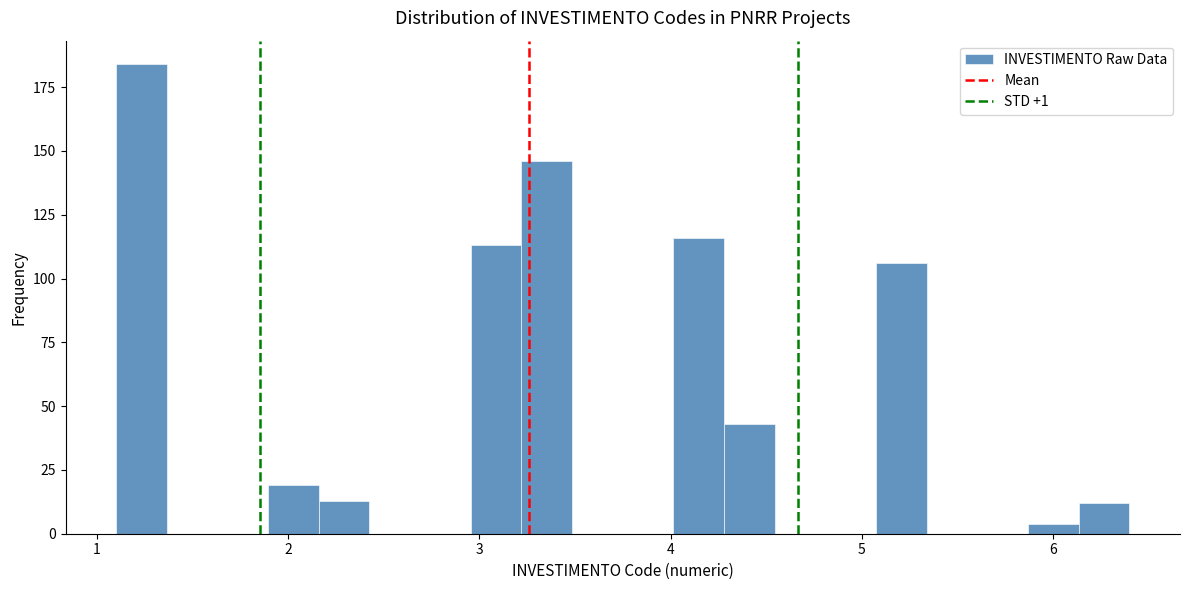

Around what value on the x-axis is the tallest bar? Give the approximate position of its centre, as read against the axis.

1.2